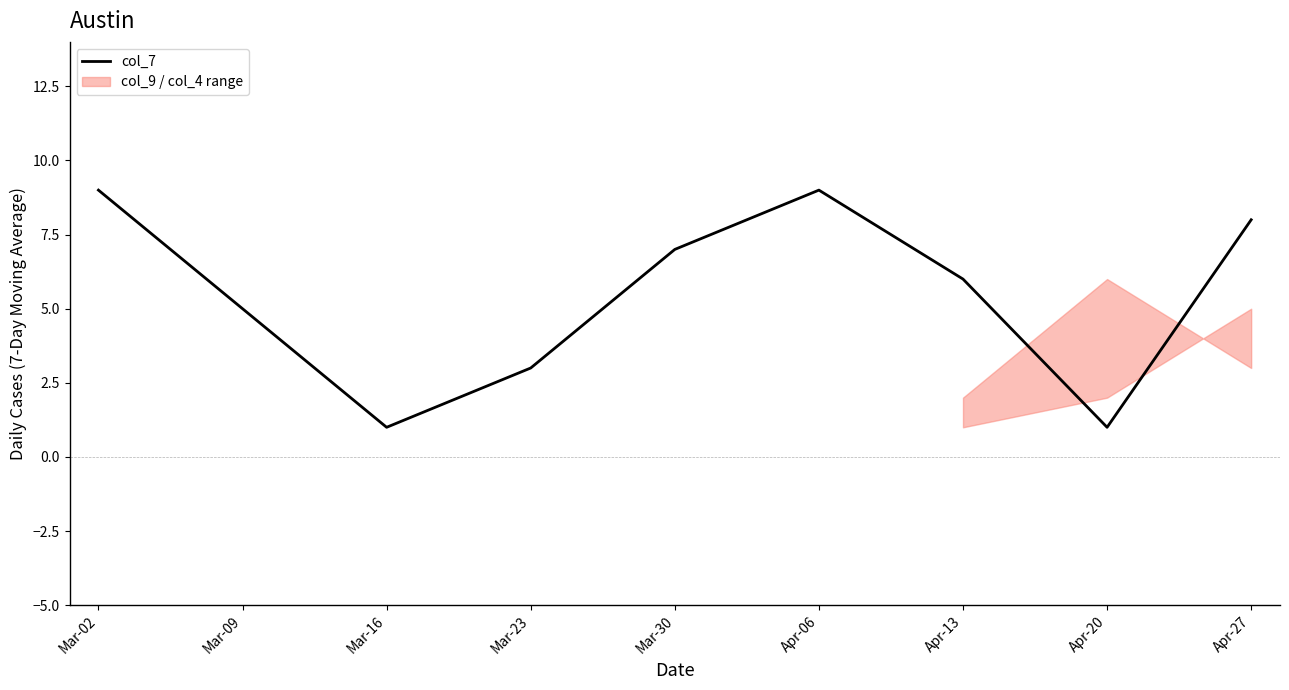

What is the ratio of the value at Mar-30 to the value at Mar-16?

7.0